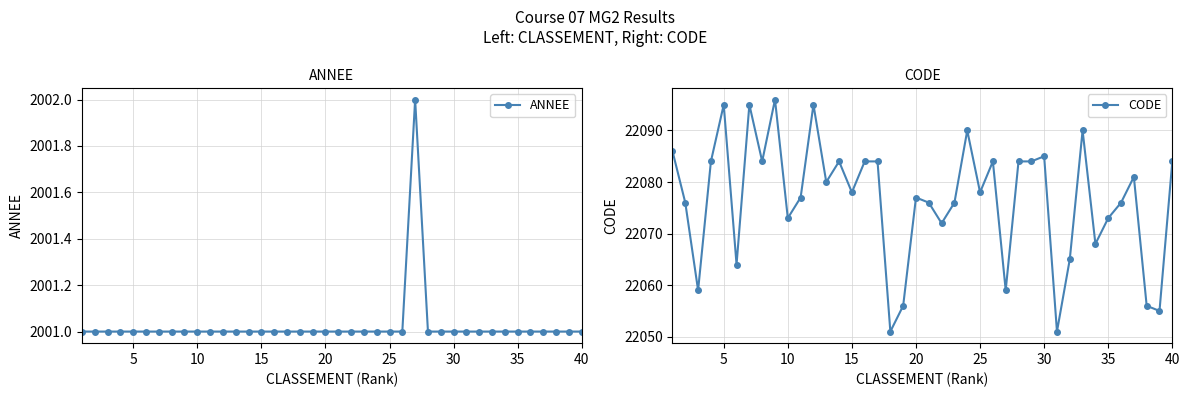

True or false: ANNEE has more than 1 points higher than both neighbors.

False